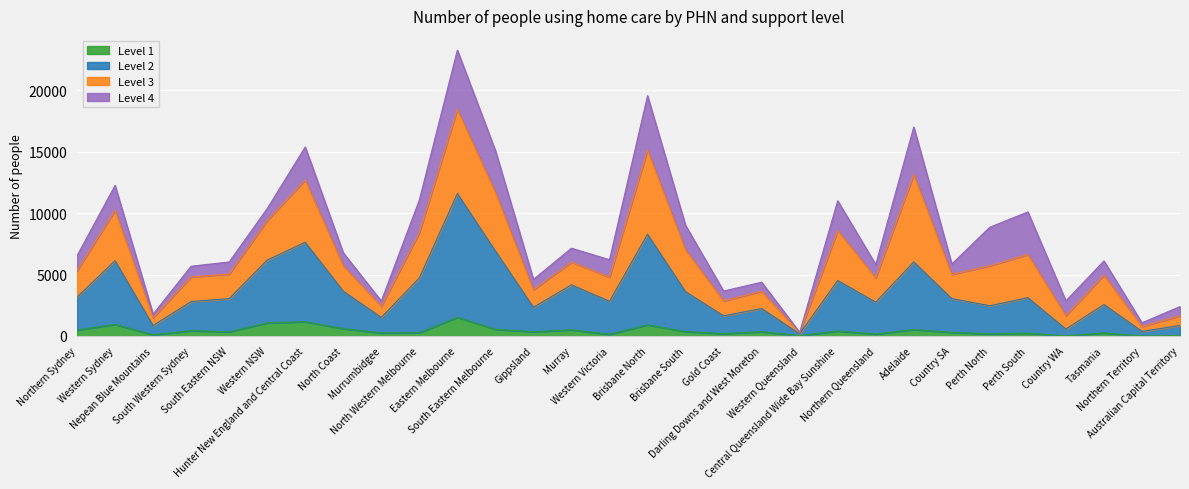

How many lines are shown in the chart?

4